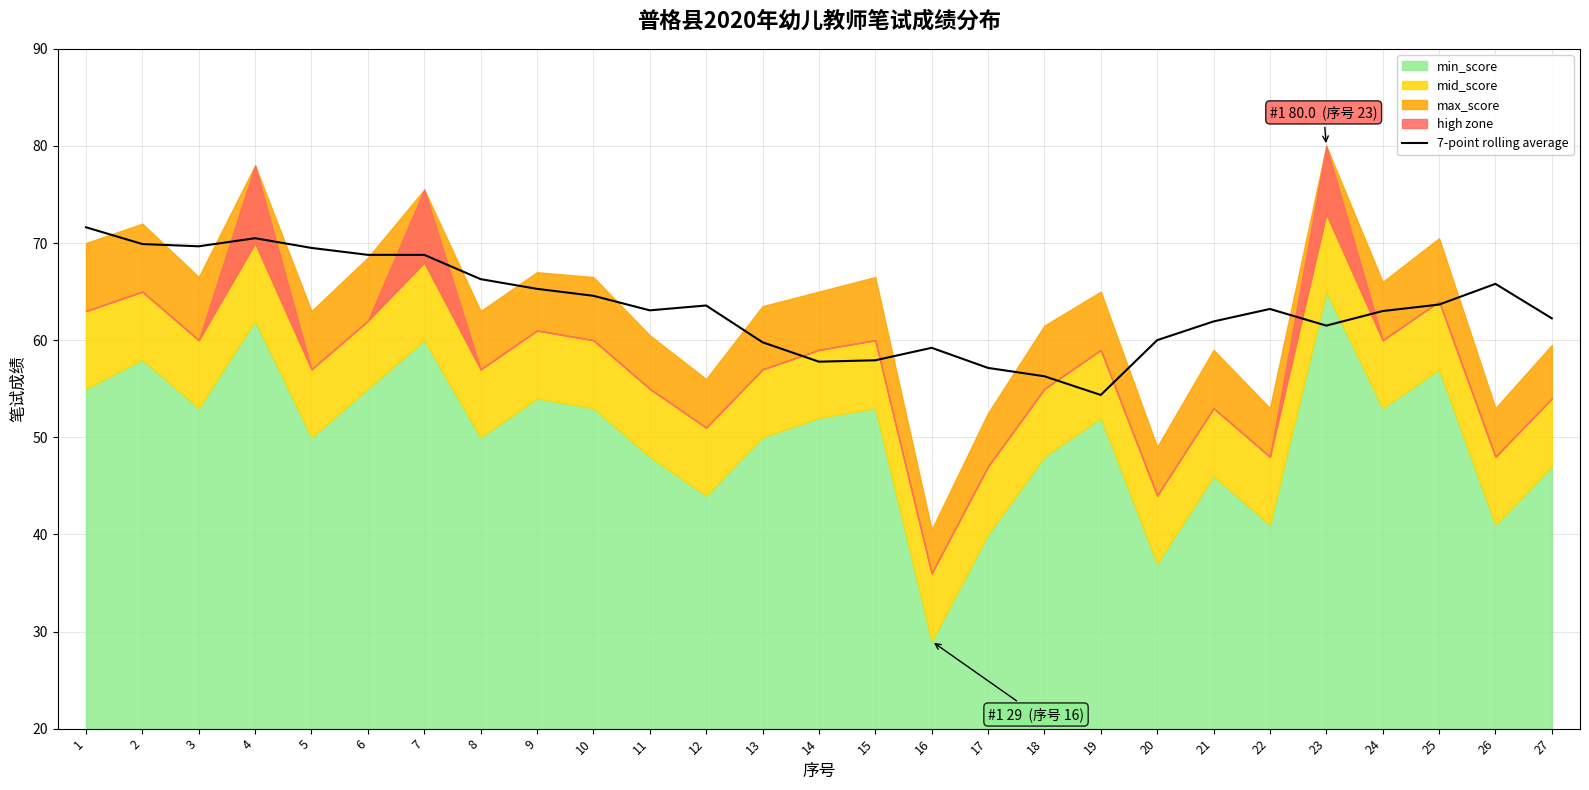

The 7-point rolling average series shows 61.5 at 23. True or false?

True